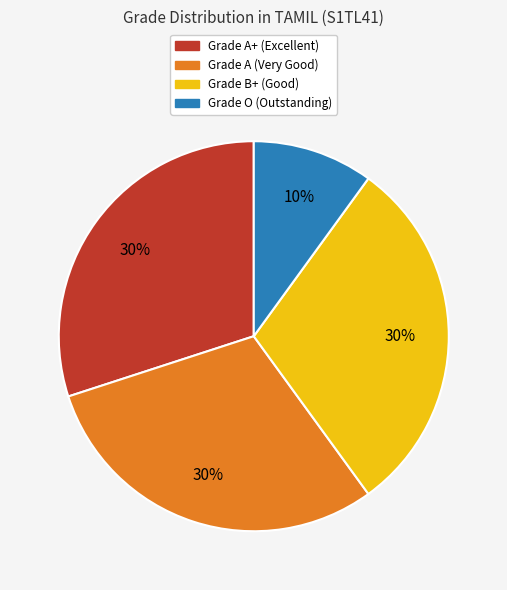

Does any single category account for the majority?

No